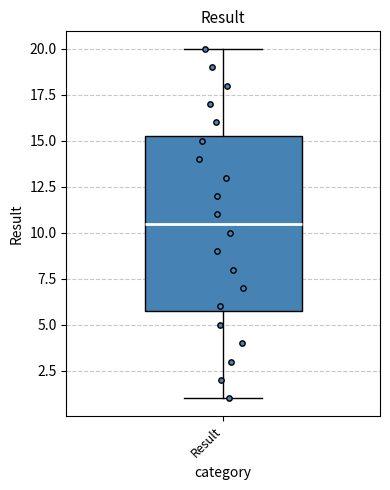

Transcribe this box plot: give where the median line is, the range the box spans, and where the two whiskers end, as read against the y-axis. The values are not printed on the chart, so give them approximately, as read against the axis.

median 10.5, box 6.0 to 15.5, whiskers 1.0 to 20.0